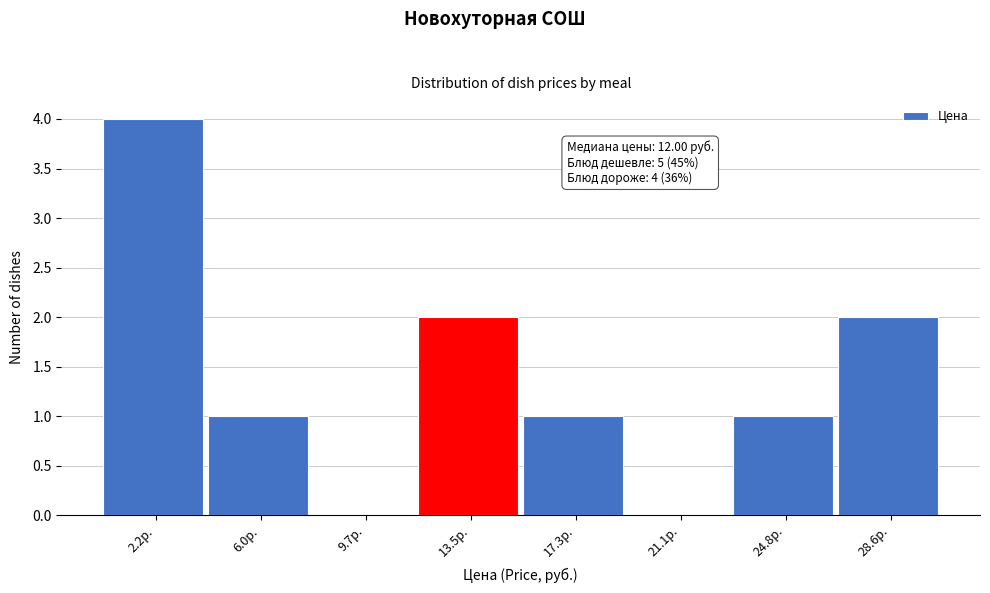

Over which range of the x-axis is the bar tallest?

0.5 to 4.0